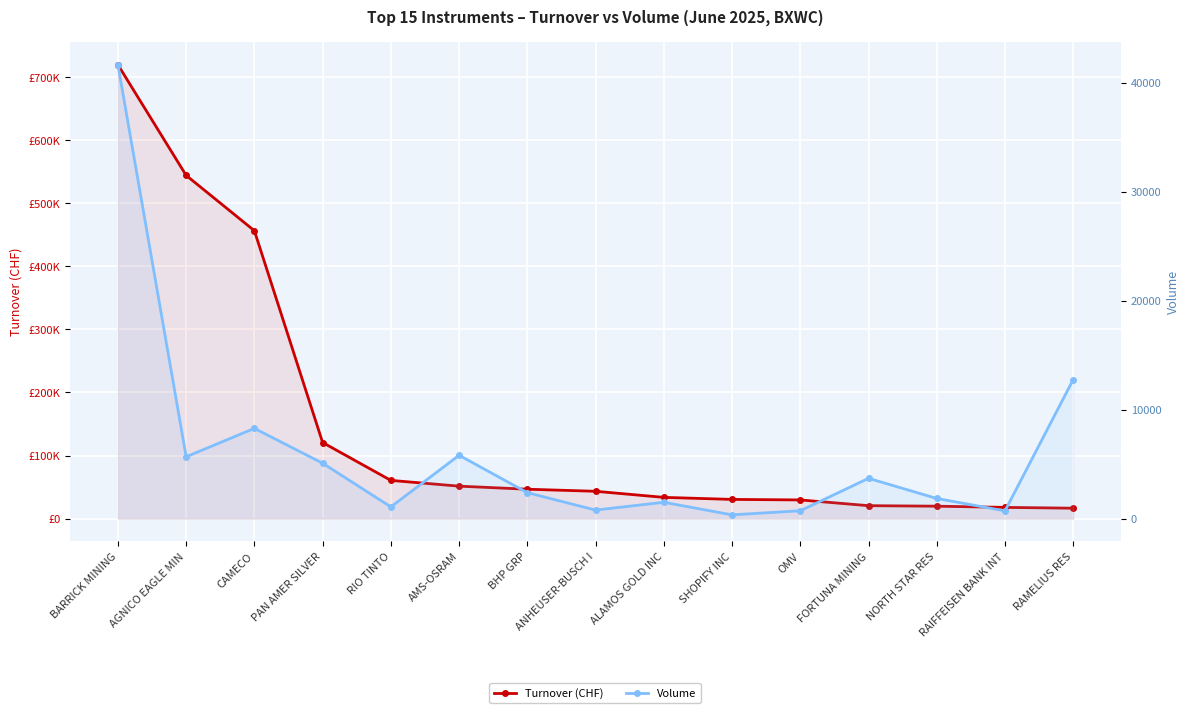

How many interior local peaks does the Volume series have?

4